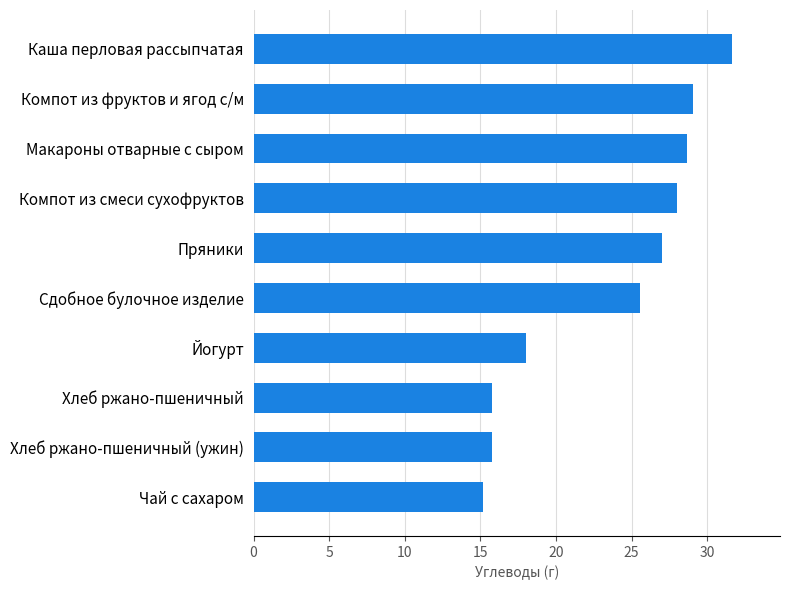

At which category does the chart reach its peak across all series?

Каша перловая рассыпчатая